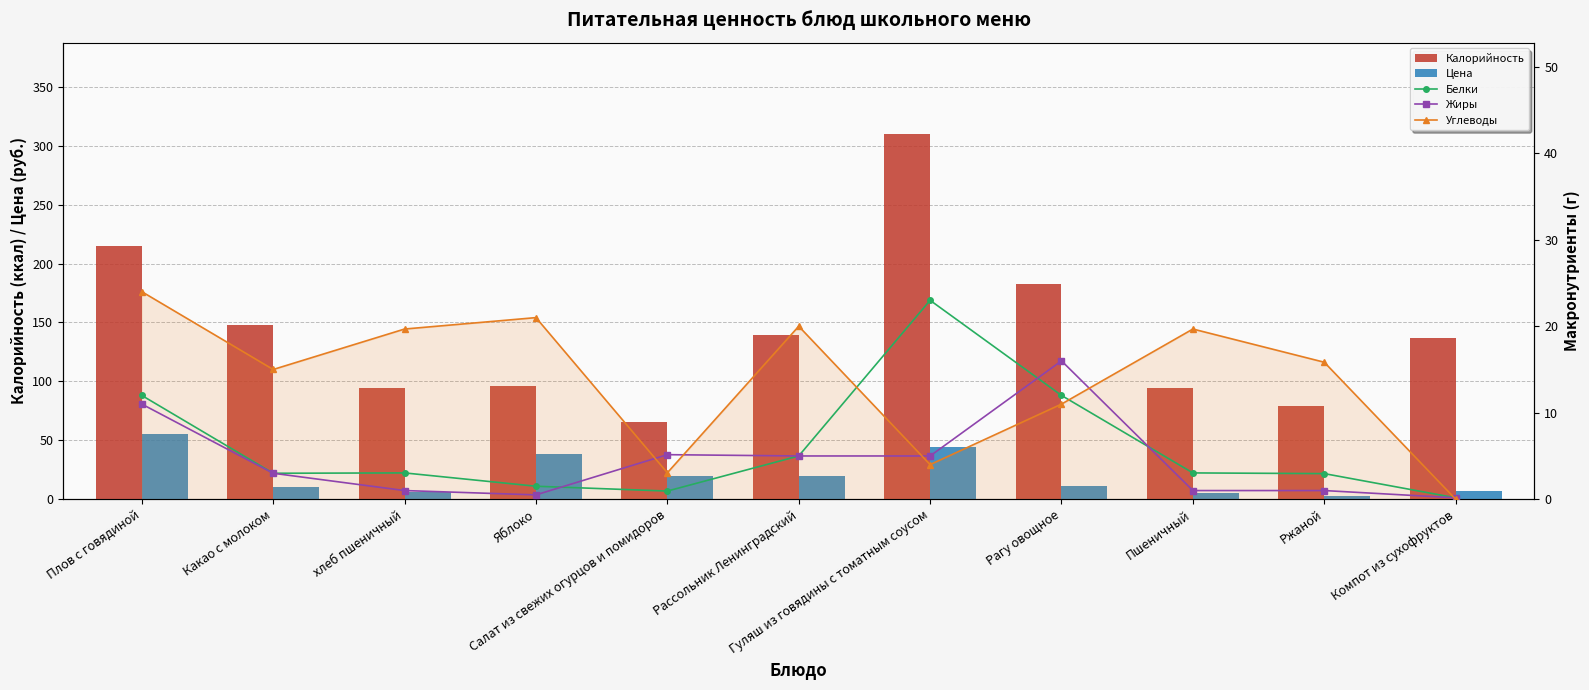

What is the total value across all series at Ржаной?

101.5